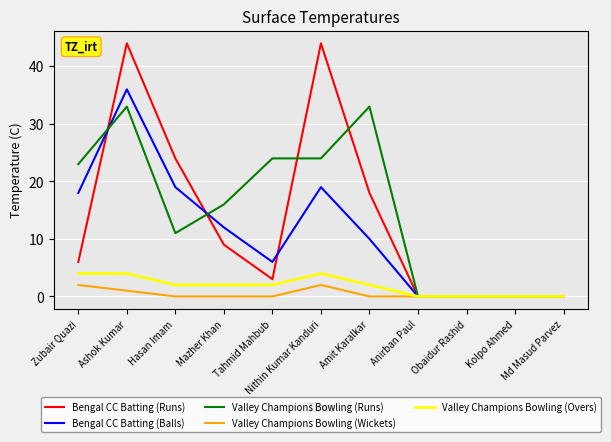

The Bengal CC Batting (Runs) series shows 18 at Amit Karalkar. True or false?

True